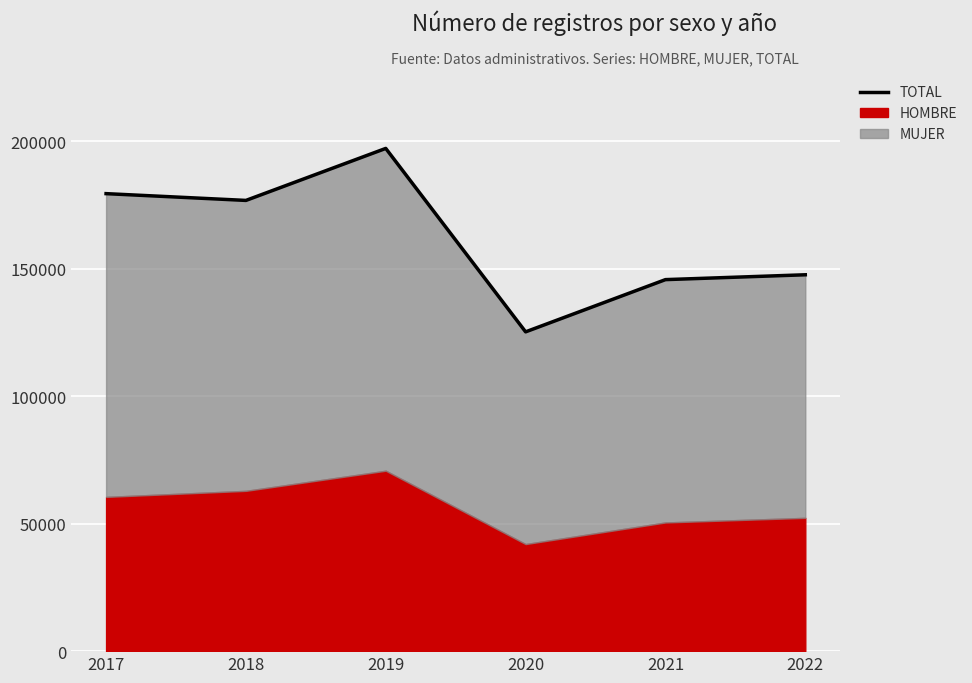

What is the value of the 6th point from the left?

147607